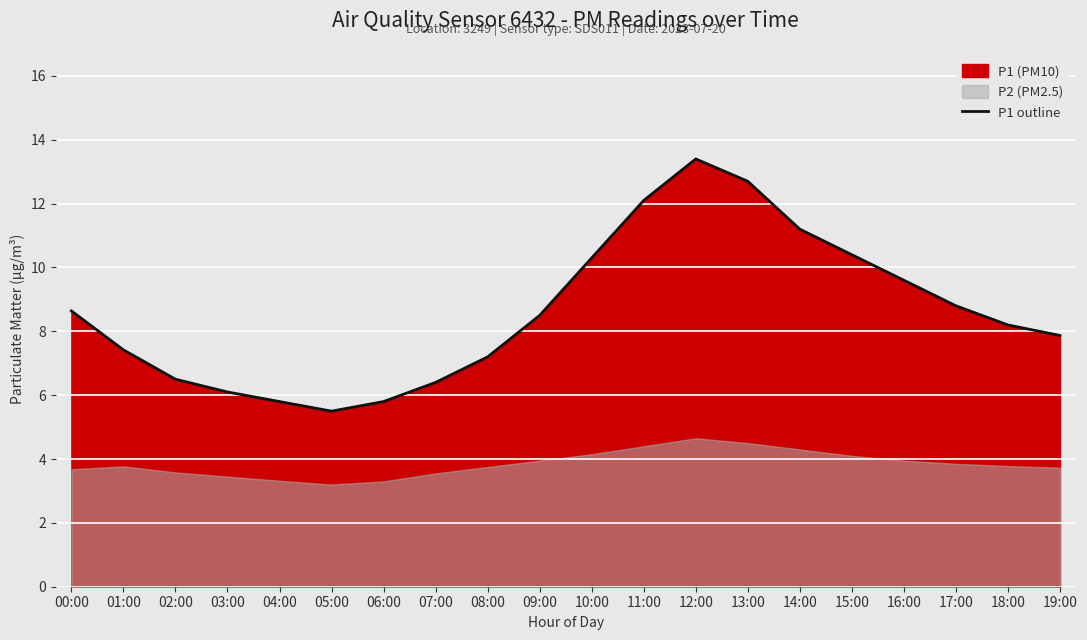

What is the average value?

8.6